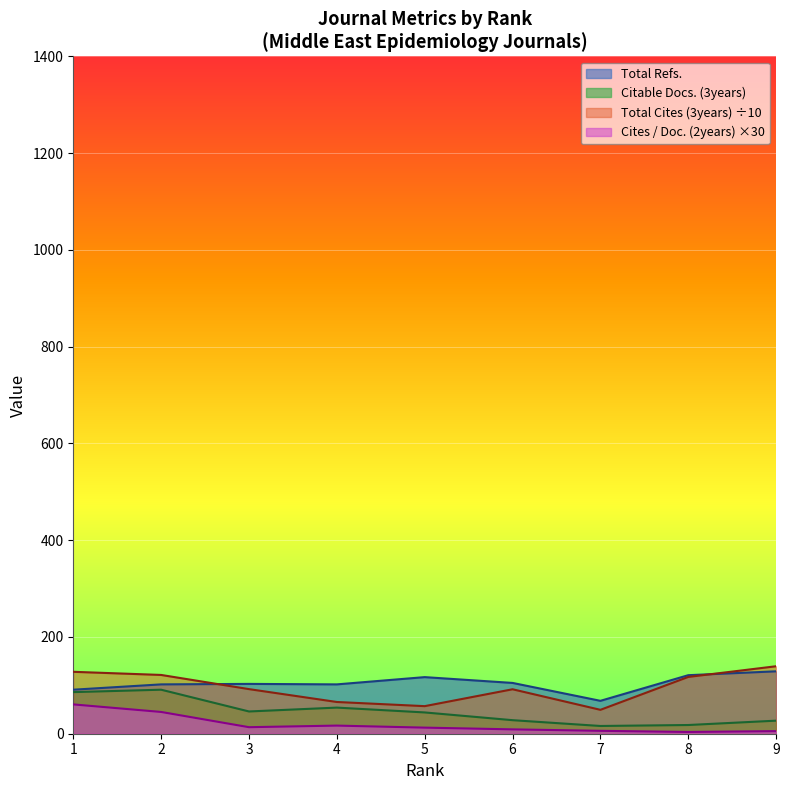

Rank the series at 8 from highest to lowest value.

Total Refs., Total Cites (3years), Citable Docs. (3years), Cites / Doc. (2years)